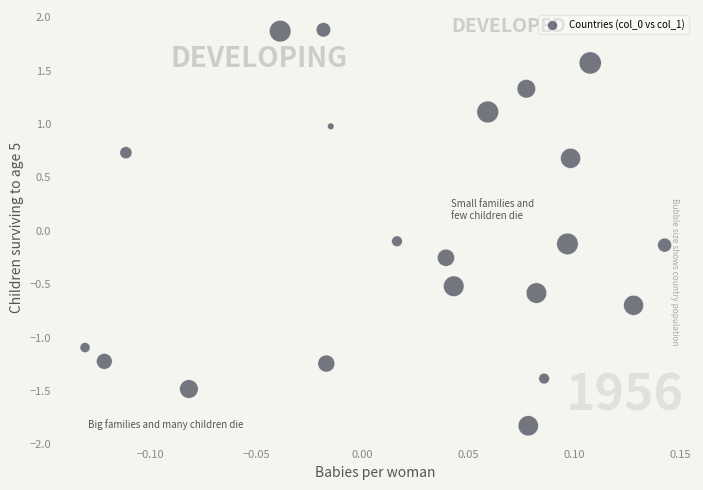

What is the range of Y values (max minus min)?

3.7